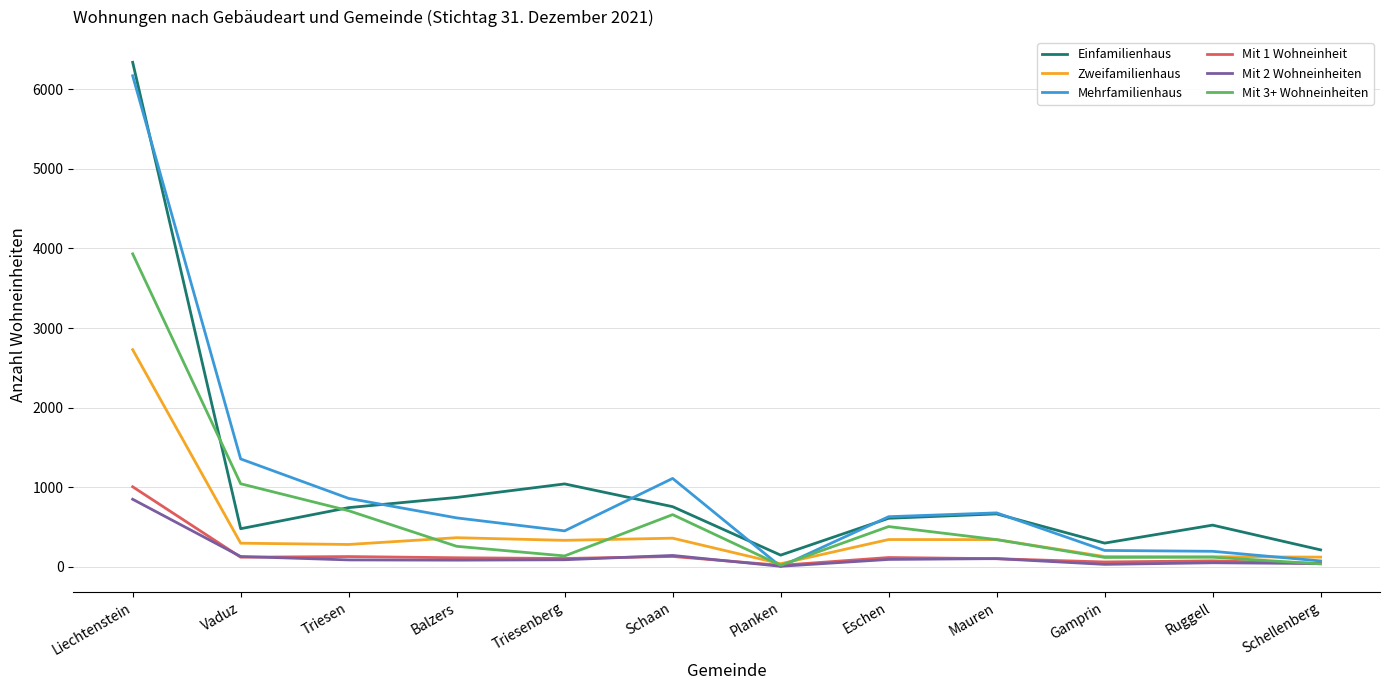

How many lines are shown in the chart?

6